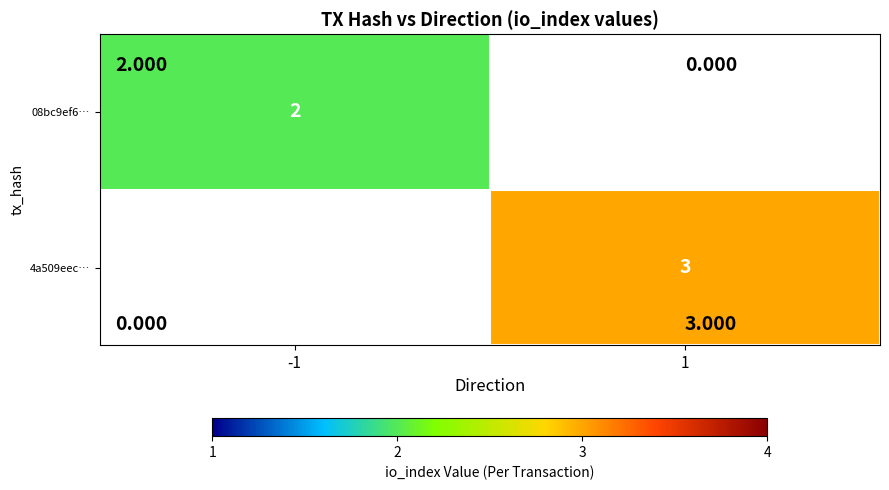

The 08bc9ef6… series shows 3 at -1. True or false?

False